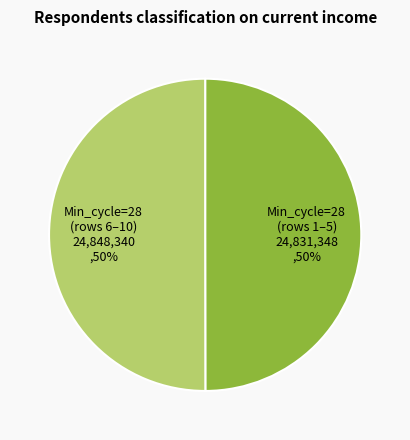

To the nearest percent, what is the combined percentage of Min_cycle=28 (rows 1–5) 24,831,348 ,50% and Min_cycle=28 (rows 6–10) 24,848,340 ,50%?

100%